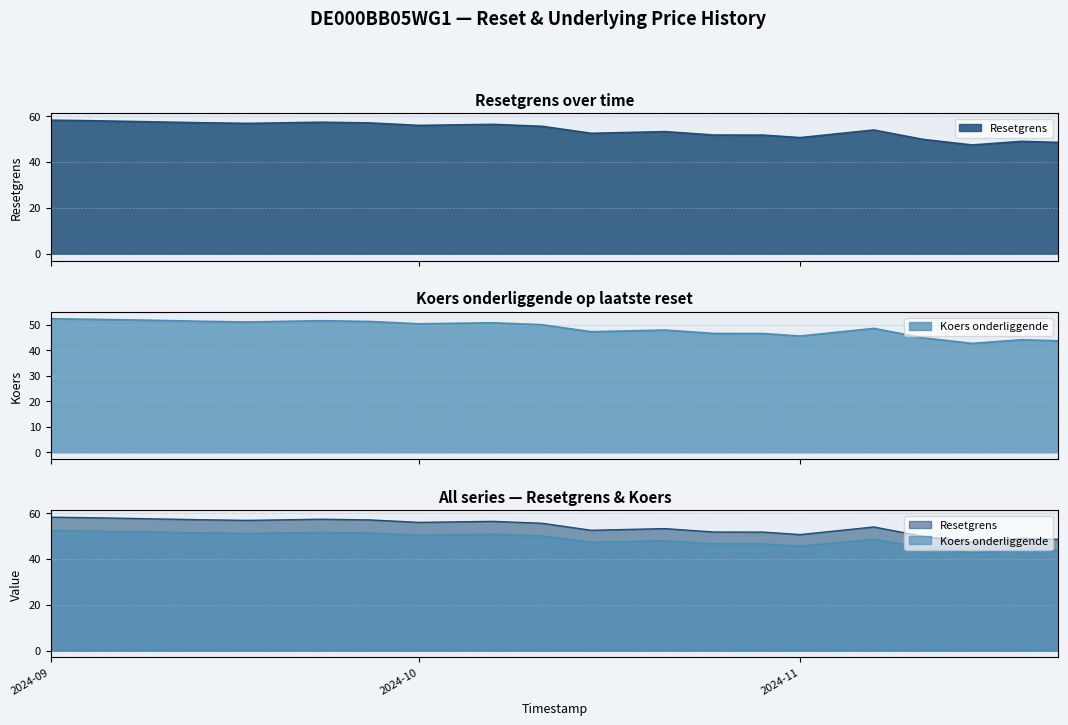

What is the label of the 10th point from the left?

2024-10-11